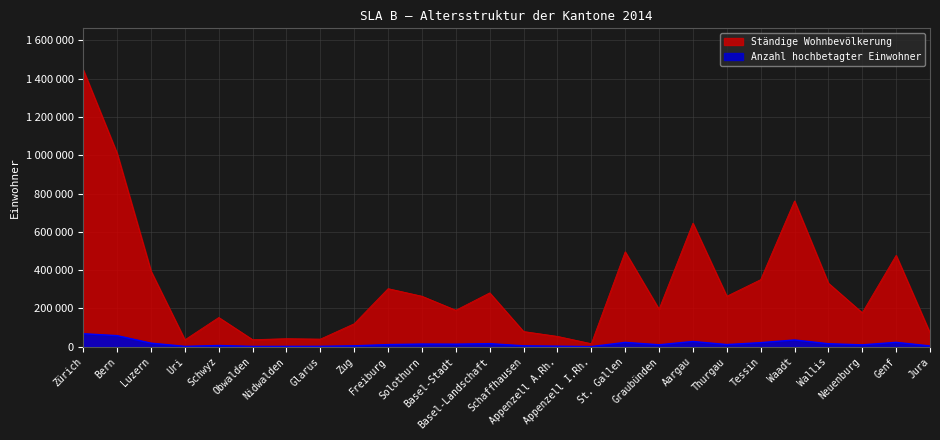

Reading right to left, what are all the values shown in this chart?

Ständige Wohnbevölkerung: Jura=72410	Genf=477385	Neuenburg=177327	Wallis=331763	Waadt=761446	Tessin=350363	Thurgau=263733	Aargau=645277	Graubünden=195886	St. Gallen=495824	Appenzell I.Rh.=15854	Appenzell A.Rh.=54064	Schaffhausen=79417	Basel-Landschaft=281301	Basel-Stadt=190580	Solothurn=263719	Freiburg=303377	Zug=120089	Glarus=39794	Nidwalden=42080	Obwalden=36834	Schwyz=152759	Uri=36008	Luzern=394604	Bern=1009418	Zürich=1446354
Anzahl hochbetagter Einwohner: Jura=4146	Genf=22982	Neuenburg=9873	Wallis=15732	Waadt=35354	Tessin=21412	Thurgau=11395	Aargau=27532	Graubünden=10306	St. Gallen=22801	Appenzell I.Rh.=848	Appenzell A.Rh.=2890	Schaffhausen=4757	Basel-Landschaft=16222	Basel-Stadt=13488	Solothurn=14078	Freiburg=11282	Zug=4731	Glarus=2155	Nidwalden=1886	Obwalden=1722	Schwyz=6441	Uri=1977	Luzern=18727	Bern=57968	Zürich=67996